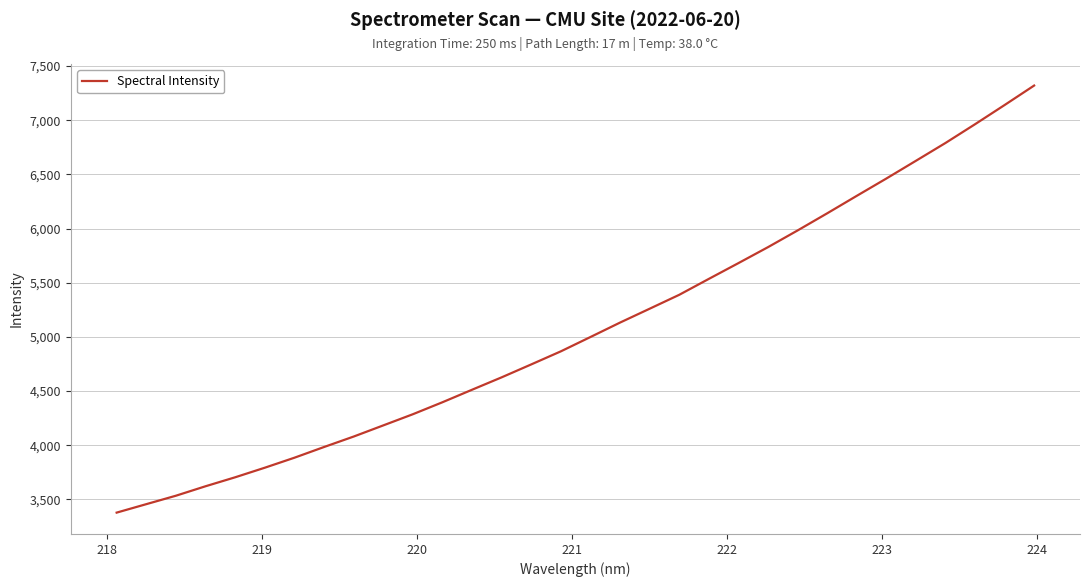

What is the minimum value shown in the chart?

3378.7